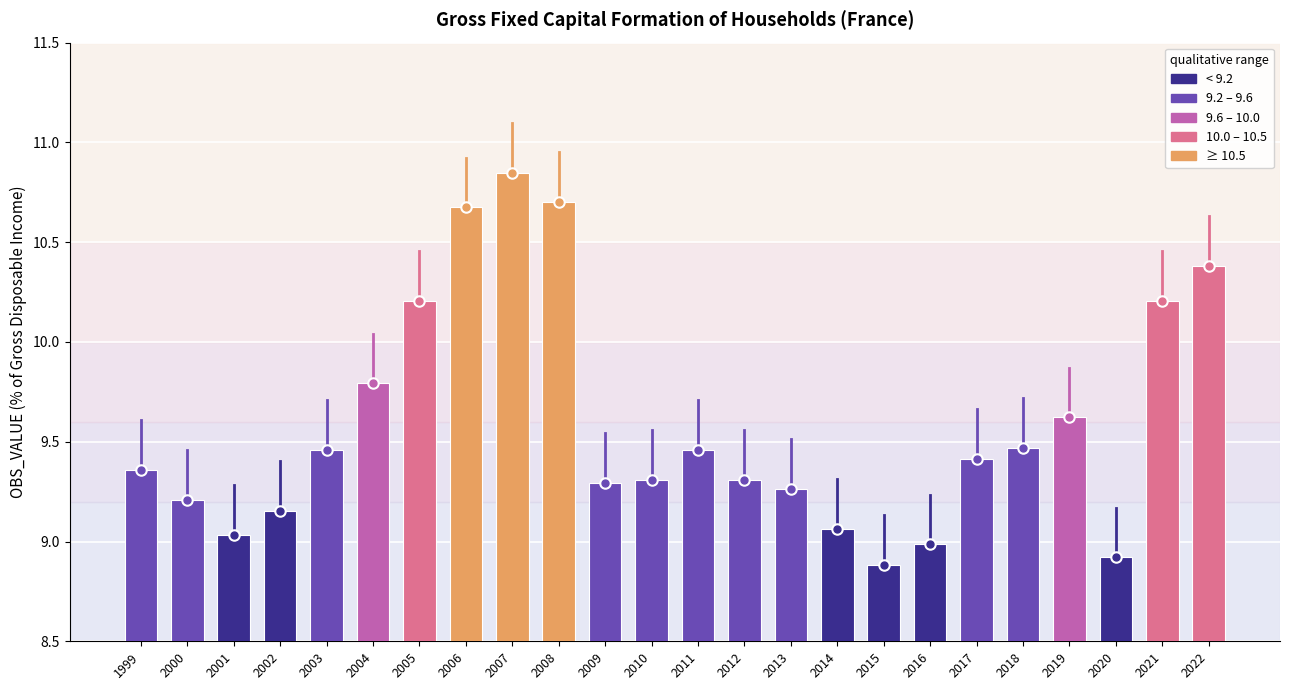

True or false: the data shows 9.3 at 2009.

True